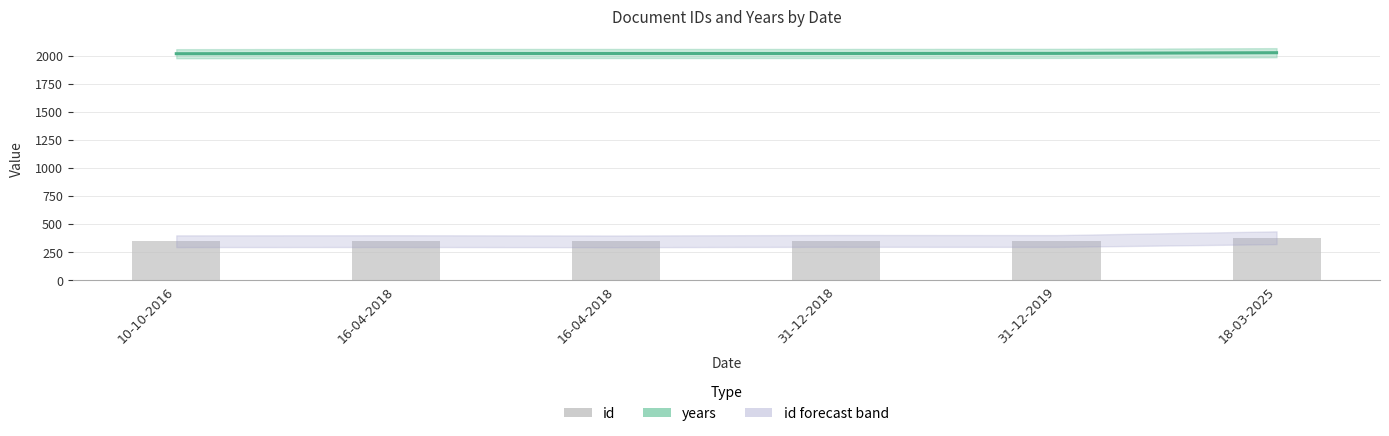

Which series changed the most between 31-12-2018 and 18-03-2025?

id